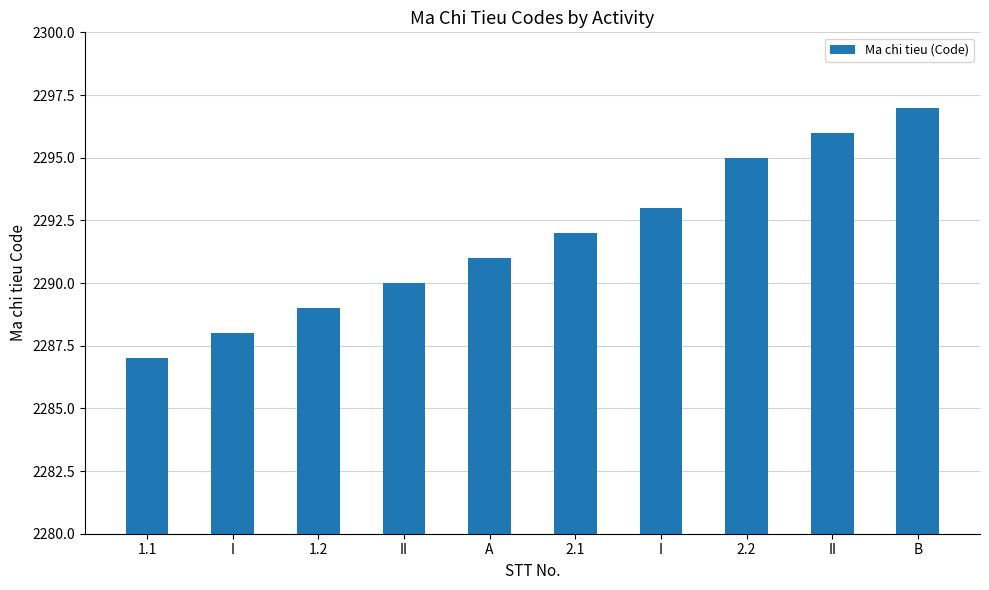

What is the difference between the second highest and minimum values?

9